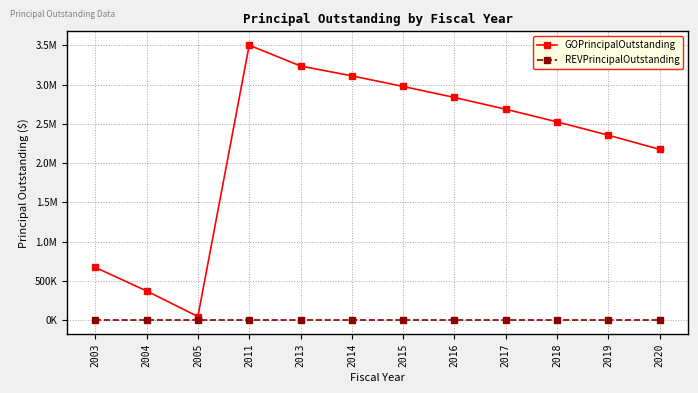

What are all the series names shown in the legend?

GOPrincipalOutstanding, REVPrincipalOutstanding